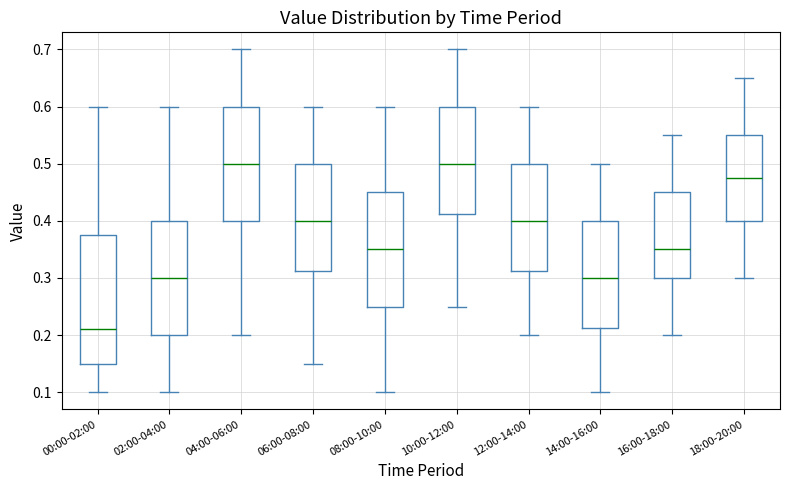

Where does the median line of the box for 00:00-02:00 sit on the y-axis? The values are not printed on the chart, so give them approximately, as read against the axis.

0.21